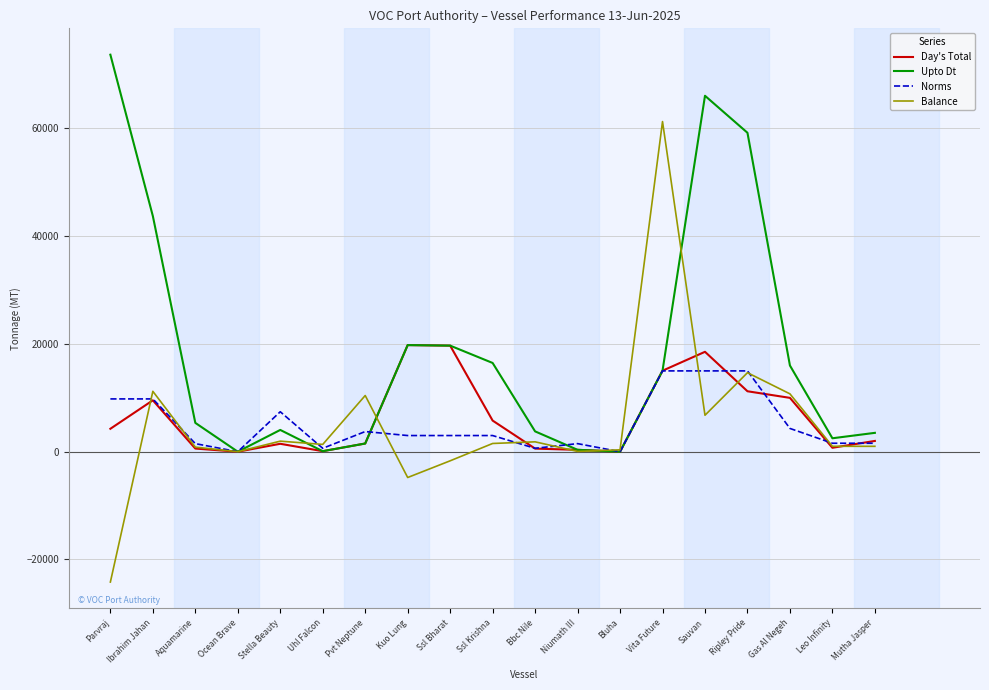

What is the difference between the Norms values at Pvt Neptune and Ssl Krishna?

740